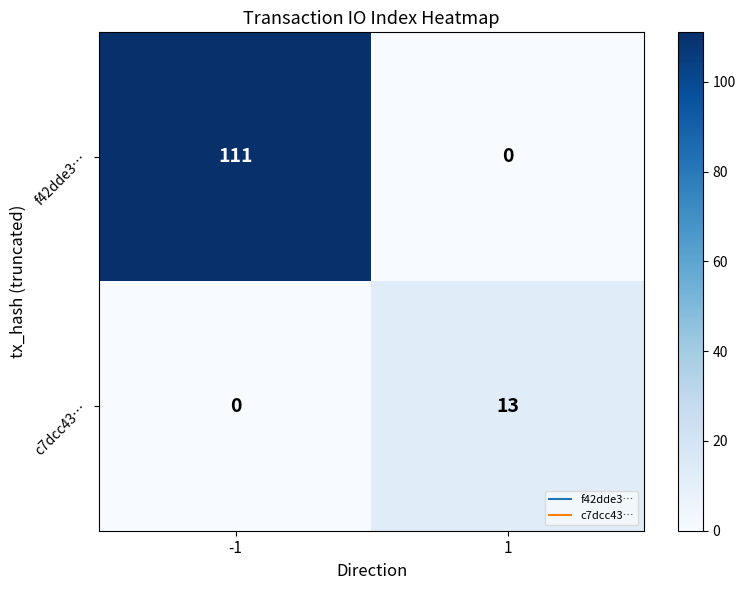

Reading left to right, extract all data points from this chart.

f42dde3…: 111	0
c7dcc43…: 0	13